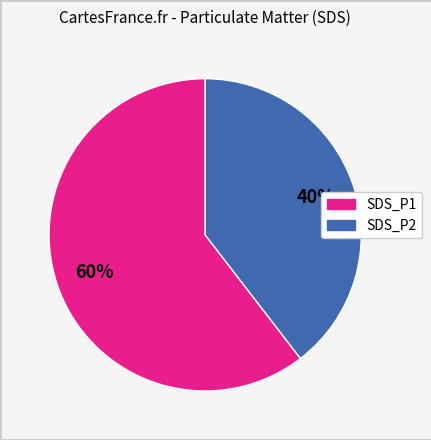

Does SDS_P1 account for over 50% of the chart?

Yes